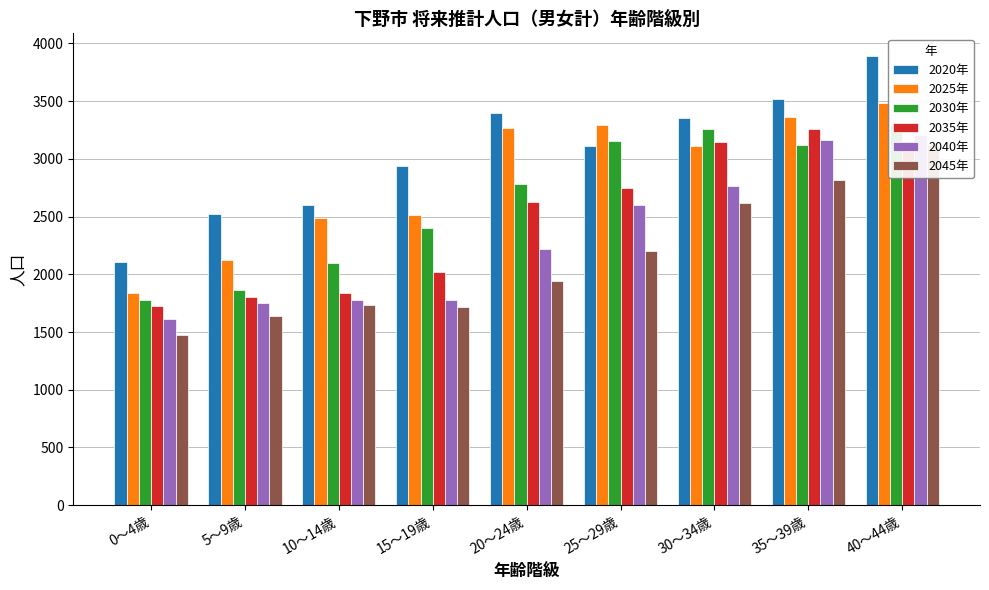

What is the difference between the 2025年 values at 15～19歳 and 30～34歳?

598